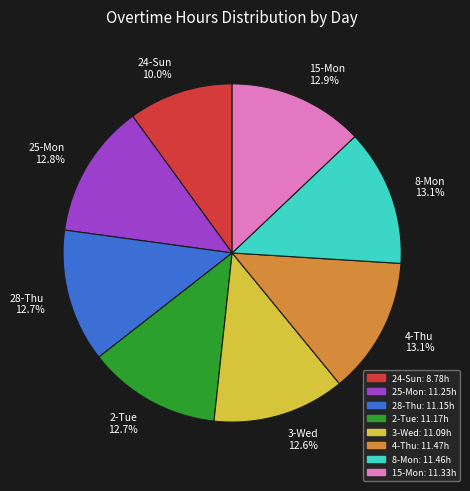

The 28-Thu slice represents 13% of the pie. True or false?

True